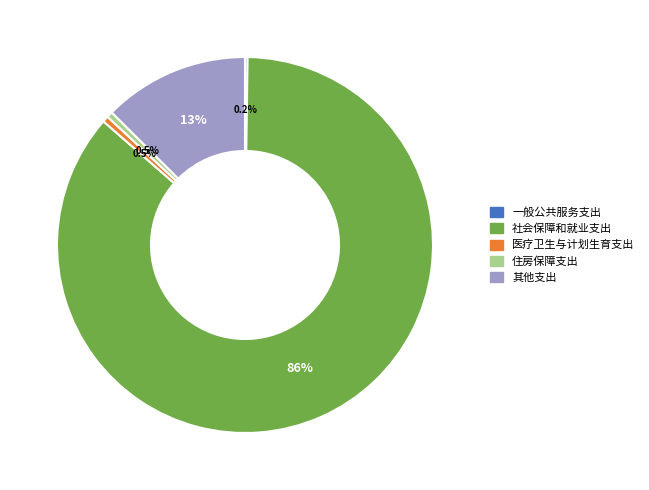

Between 其他支出 and 社会保障和就业支出, which is larger?

社会保障和就业支出